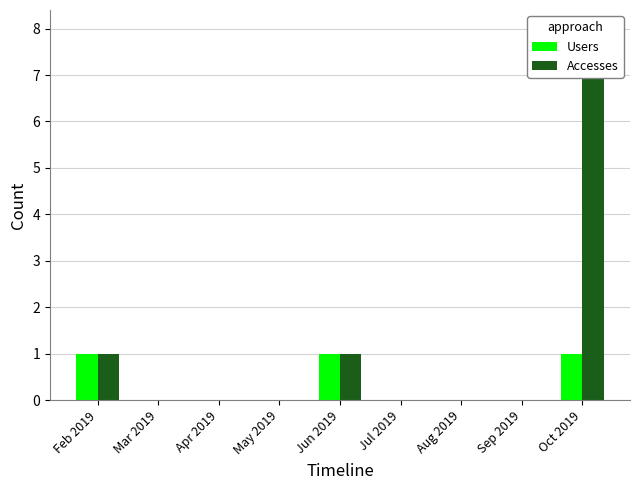

Reading right to left, list all the values displayed in this chart.

Users: Oct 2019=1	Sep 2019=0	Aug 2019=0	Jul 2019=0	Jun 2019=1	May 2019=0	Apr 2019=0	Mar 2019=0	Feb 2019=1
Accesses: Oct 2019=8	Sep 2019=0	Aug 2019=0	Jul 2019=0	Jun 2019=1	May 2019=0	Apr 2019=0	Mar 2019=0	Feb 2019=1